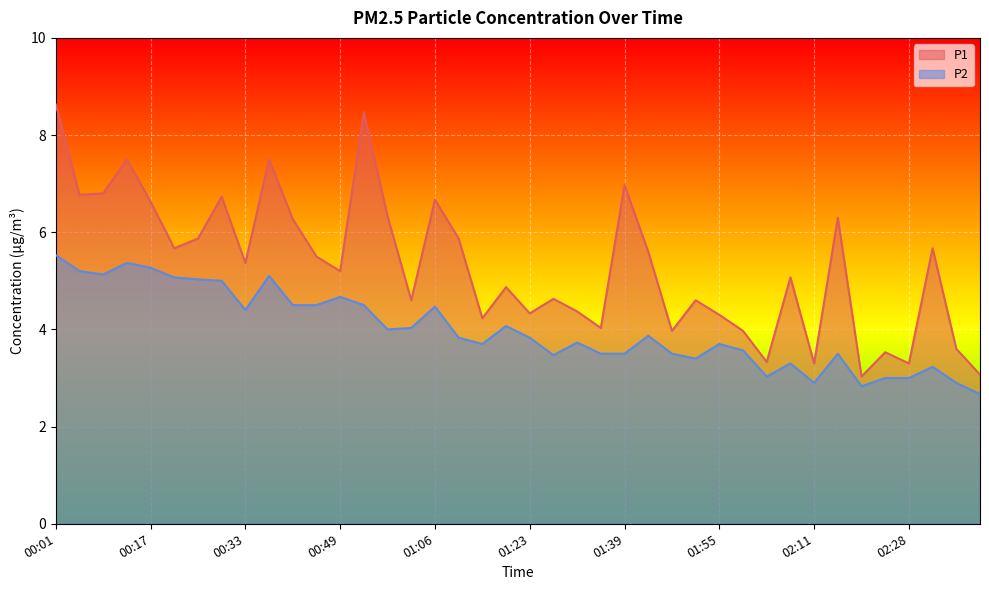

List the labels in order of P1 value, smallest first.

02:19, 02:40, 02:11, 02:28, 02:03, 02:24, 02:36, 01:47, 01:59, 01:35, 01:14, 01:55, 01:23, 01:31, 01:02, 01:51, 01:27, 01:18, 02:07, 00:49, 00:33, 00:45, 01:43, 00:21, 02:32, 00:25, 01:10, 00:41, 02:15, 00:58, 00:17, 01:06, 00:29, 00:05, 00:09, 01:39, 00:13, 00:37, 00:54, 00:01